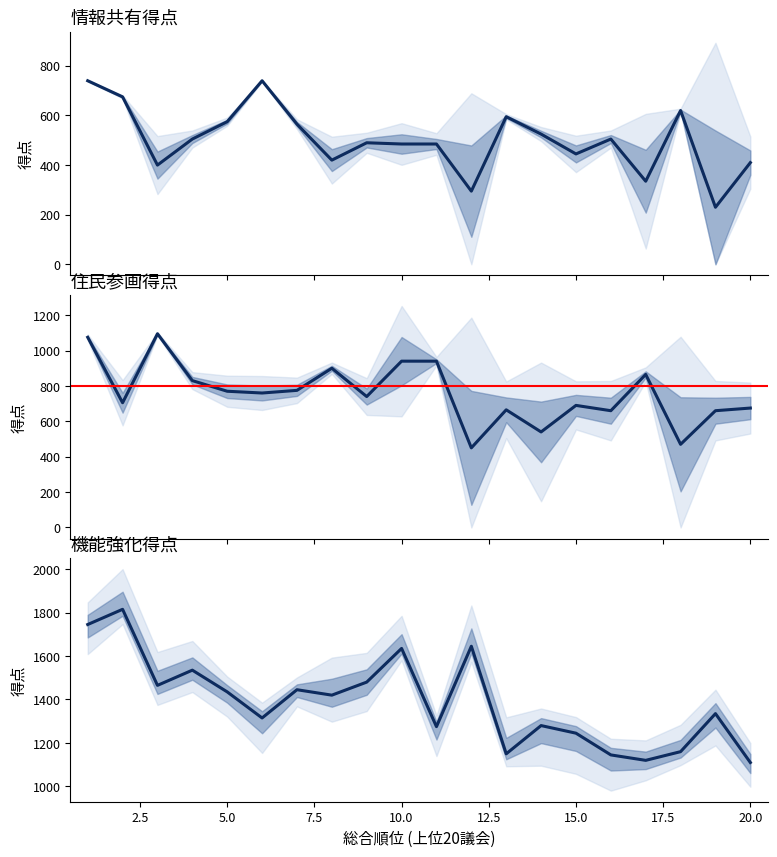

Rank the series by their maximum value, from lowest to highest.

情報共有得点, 住民参画得点, 機能強化得点